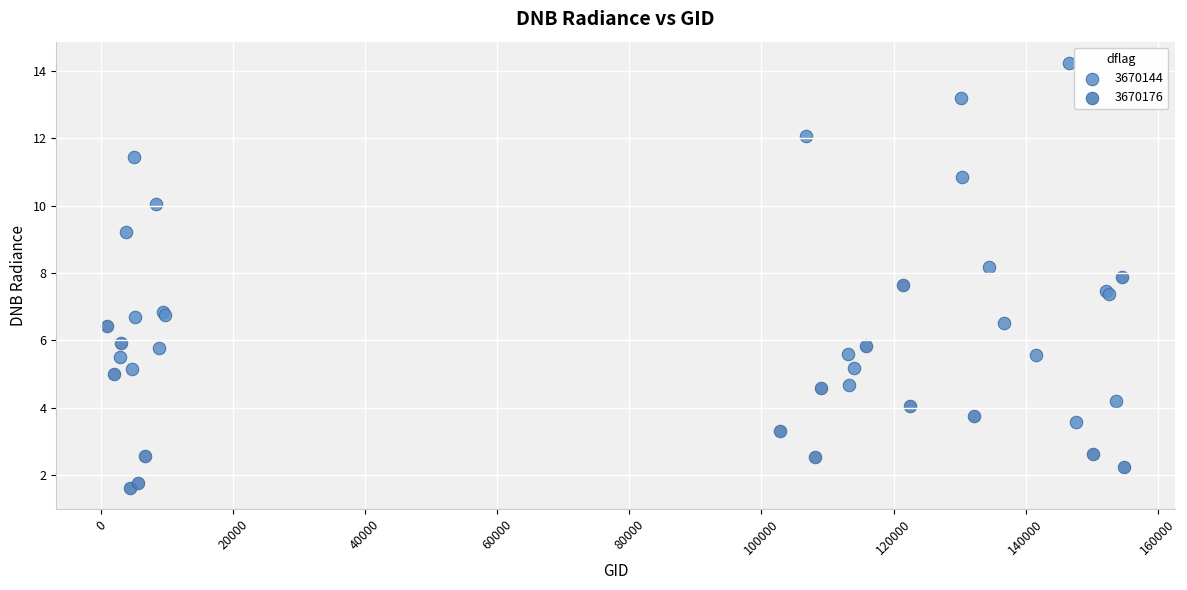

Which series contains the lowest Y value?

3670176